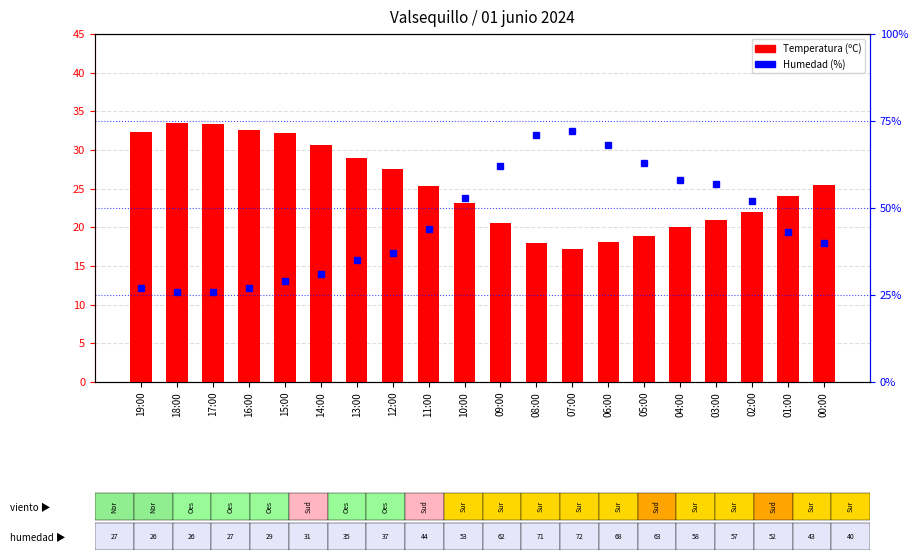

Rank the series by their average value, from lowest to highest.

Temperatura (ºC), Humedad (%)